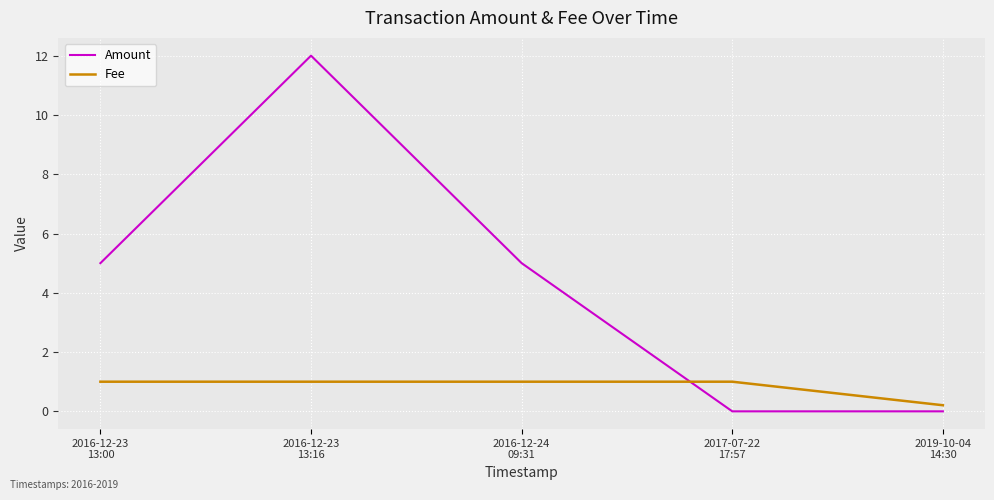

The Amount series shows 20.3 at 2016-12-23
13:16. True or false?

False